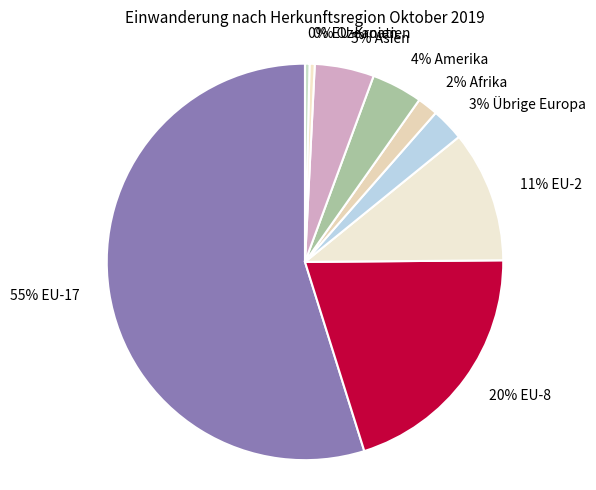

Count the number of slices in the pie.

9